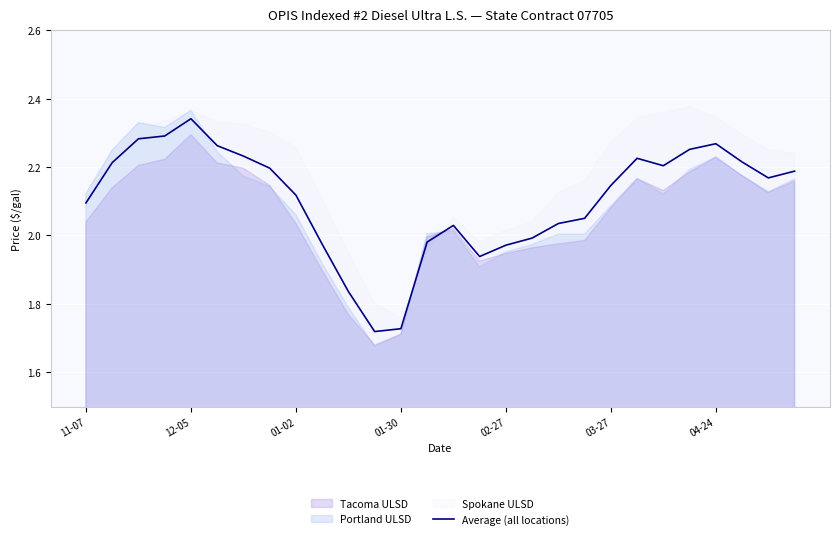

At which label does Average (all locations) reach its peak?

12-05